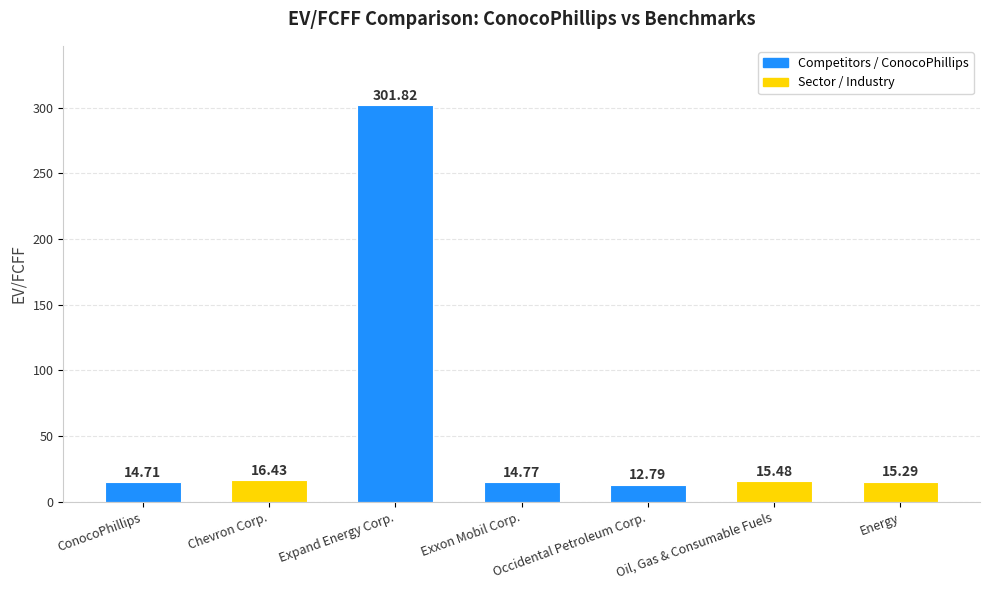

Which label corresponds to the smallest value in the chart?

Occidental Petroleum Corp.